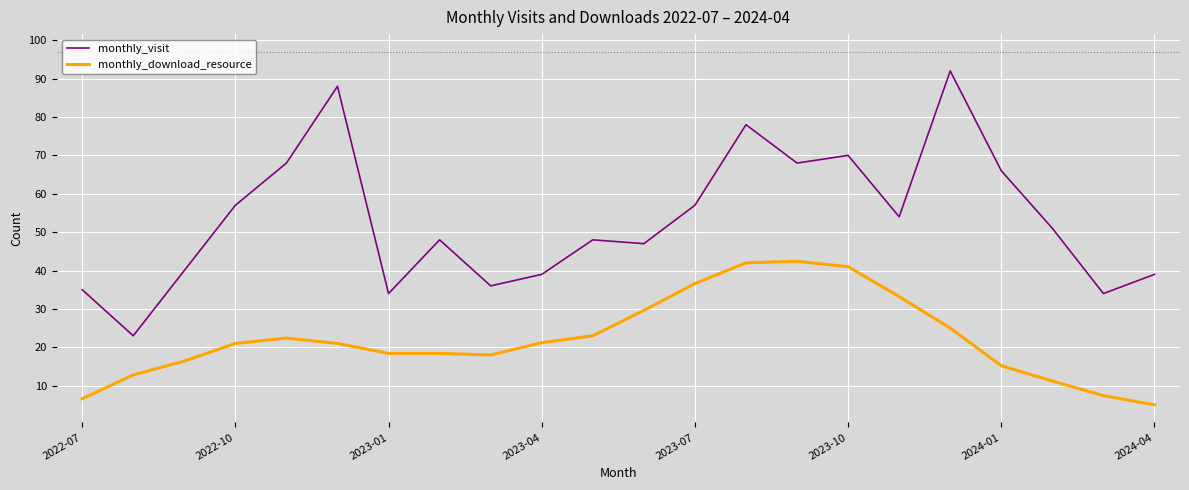

True or false: monthly_visit and monthly_download_resource intersect in this chart.

False